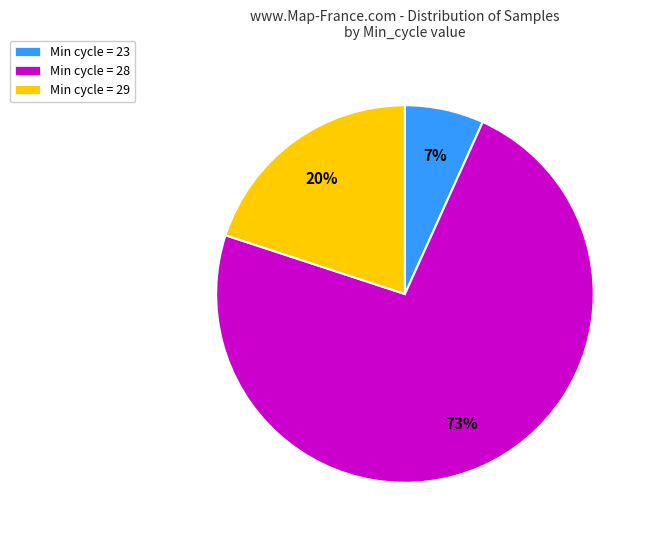

What is the largest slice in the pie chart?

Min cycle = 28